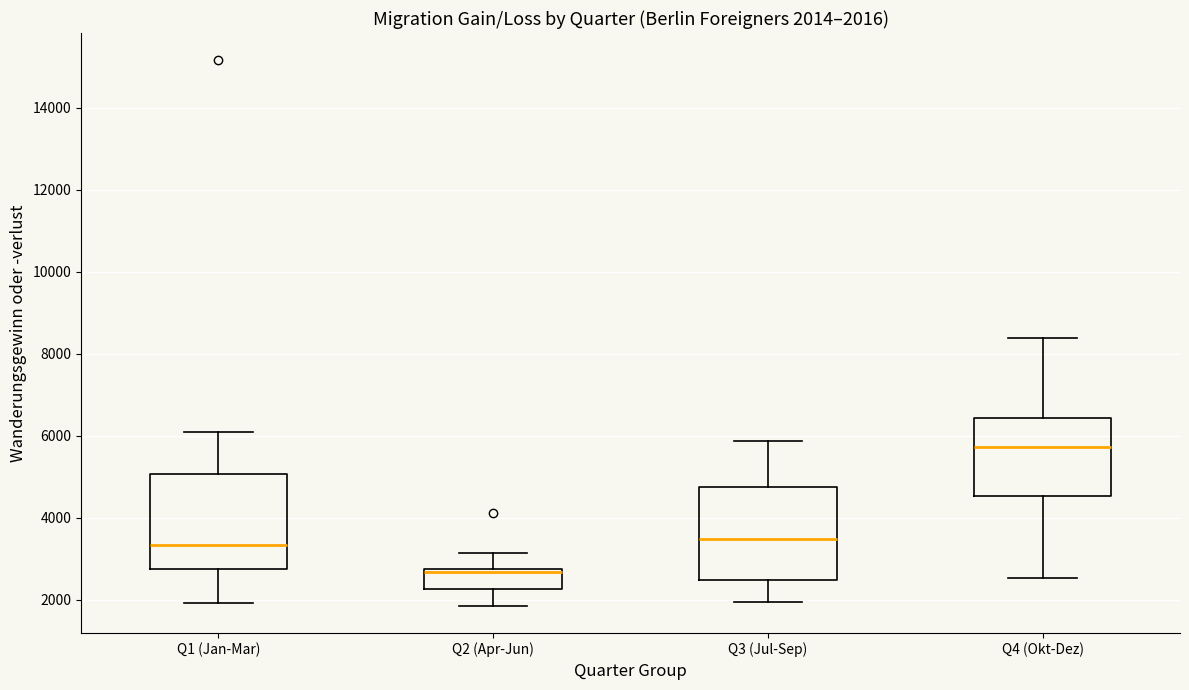

Which box has the lowest median line?

Q2 (Apr-Jun)